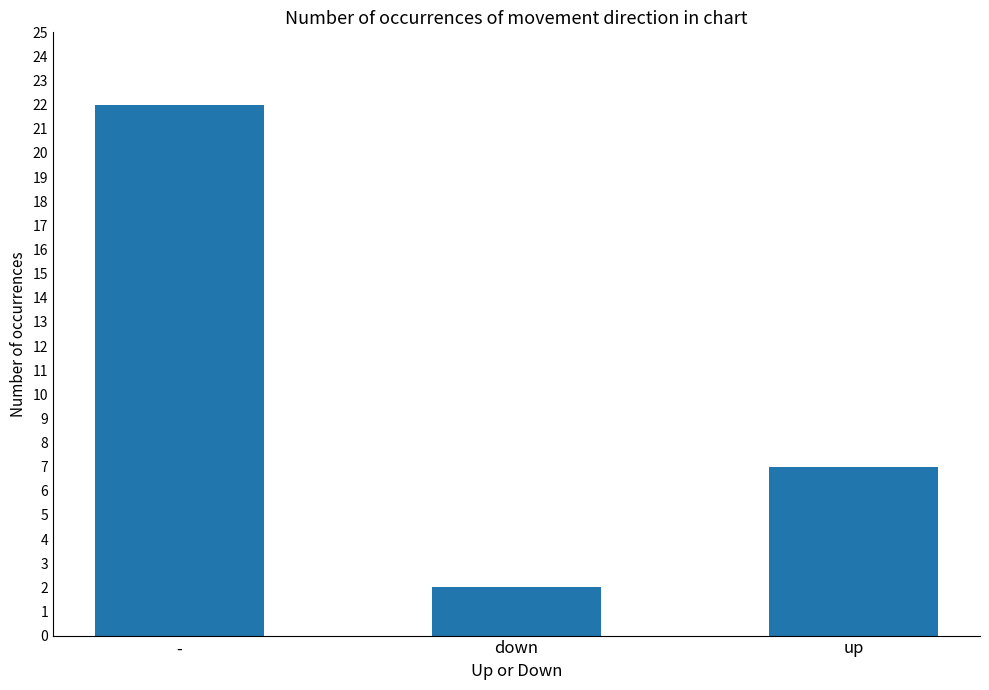

What is the sum of the values at up and down?

9